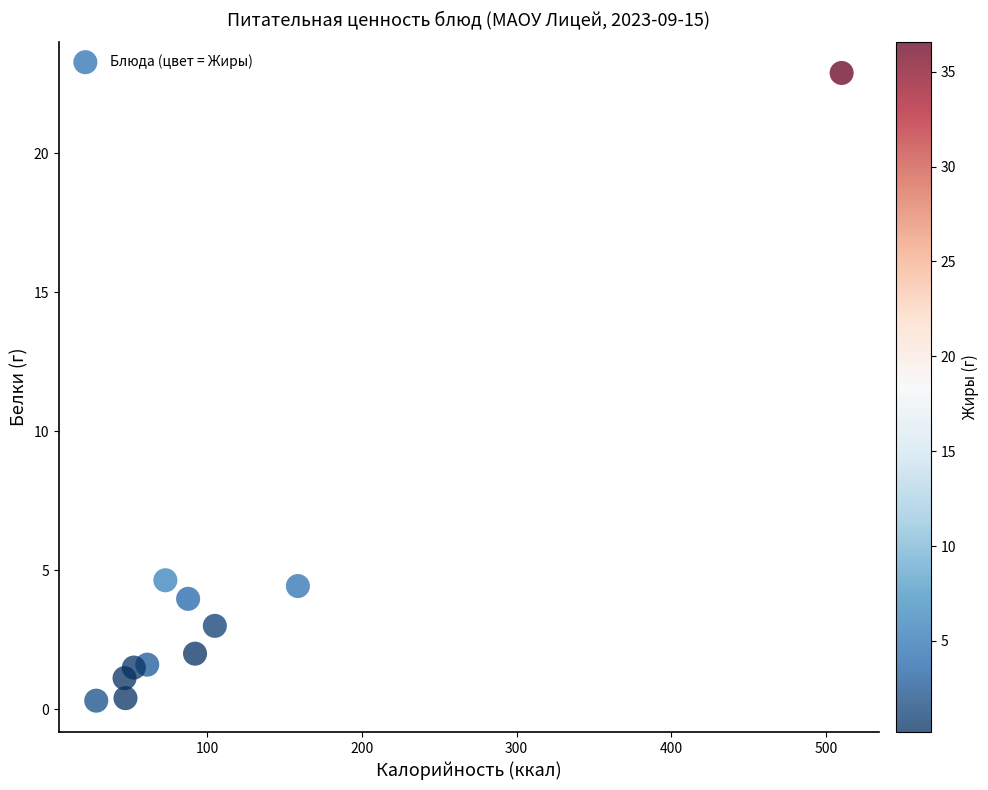

What is the range of Y values (max minus min)?

22.6